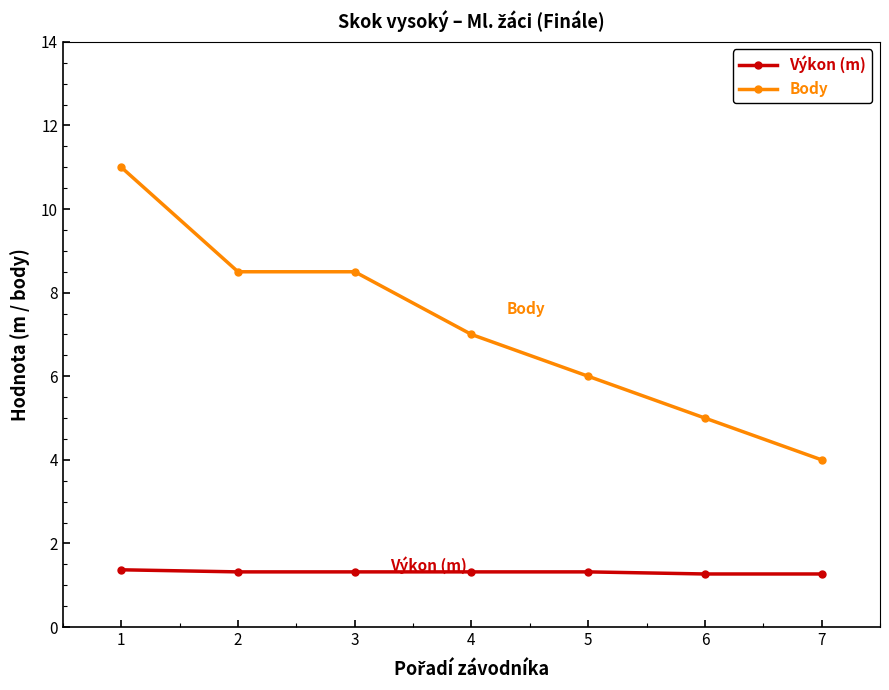

How many values in the Body series are below 7?

3